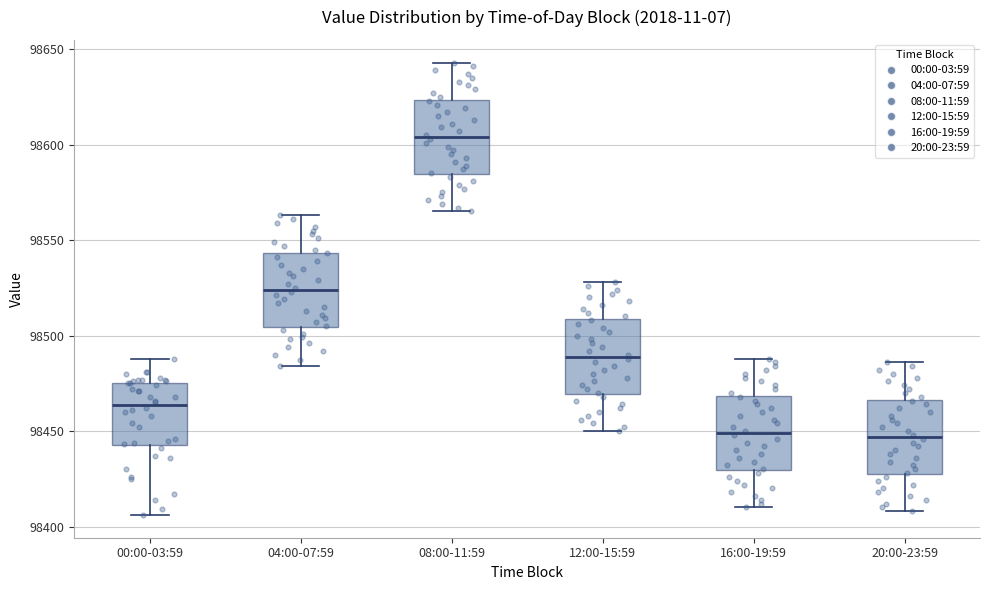

Reading left to right, transcribe this box plot: for each box, give where its median line is, the range the box spans, and where its two whiskers end, as read against the y-axis. The values are not printed on the chart, so give them approximately, as read against the axis.

00:00-03:59: median 98465, box 98445 to 98475, whiskers 98405 to 98490
04:00-07:59: median 98525, box 98505 to 98545, whiskers 98485 to 98565
08:00-11:59: median 98605, box 98585 to 98625, whiskers 98565 to 98645
12:00-15:59: median 98490, box 98470 to 98510, whiskers 98450 to 98530
16:00-19:59: median 98450, box 98430 to 98470, whiskers 98410 to 98490
20:00-23:59: median 98445, box 98430 to 98465, whiskers 98410 to 98485